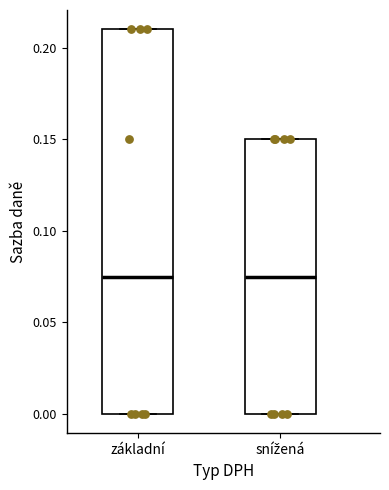

Which box is the tallest, from its lower edge to its upper edge?

základní